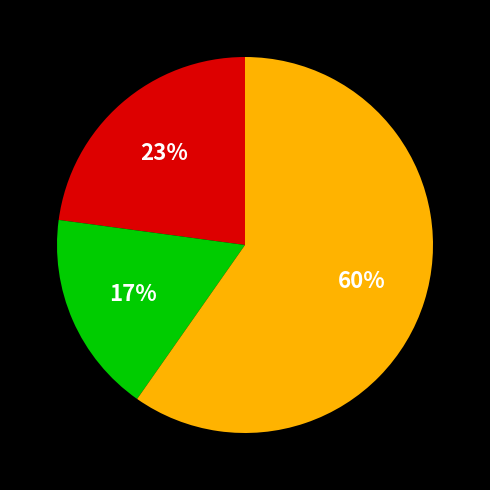

To the nearest percent, what is the average slice percentage?

33%